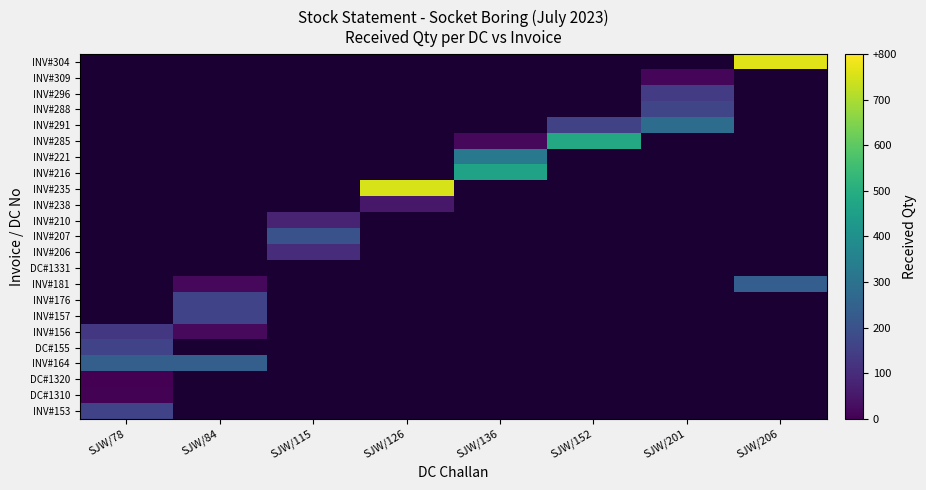

At which label does INV#238 reach its minimum?

SJW/78